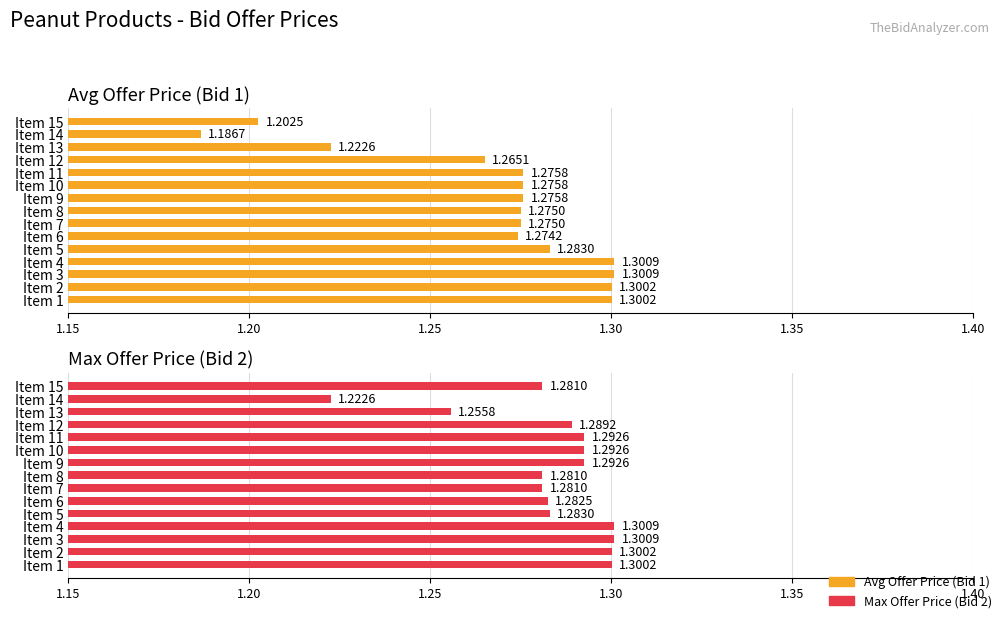

What is the minimum value for Max Offer Price (Bid 2)?

1.2